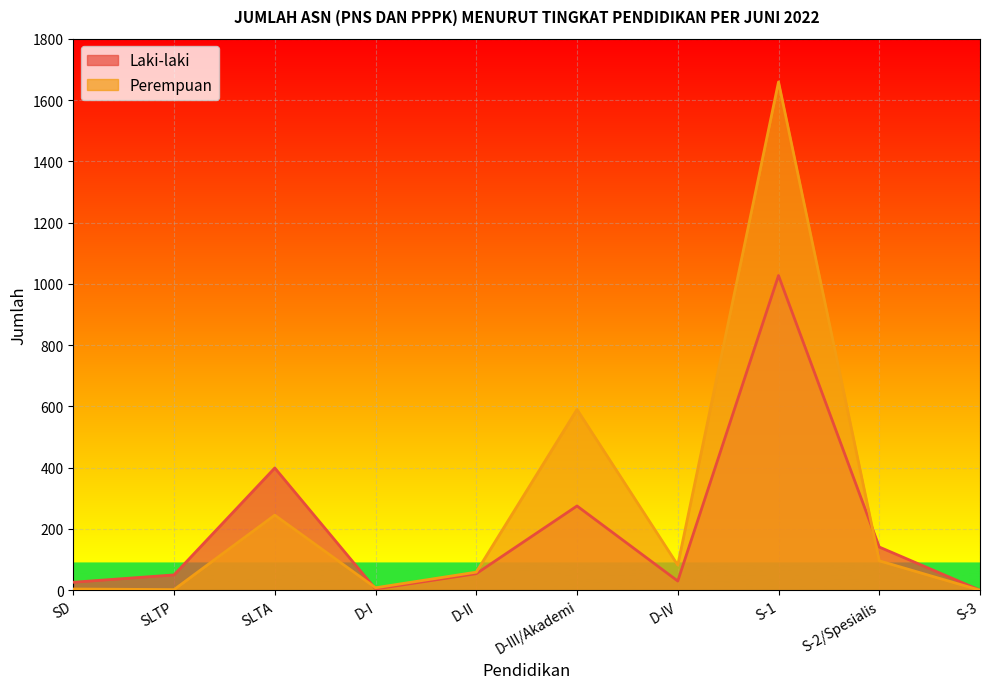

In Laki-laki, how many points are higher than both neighbors (excluding endpoints)?

3